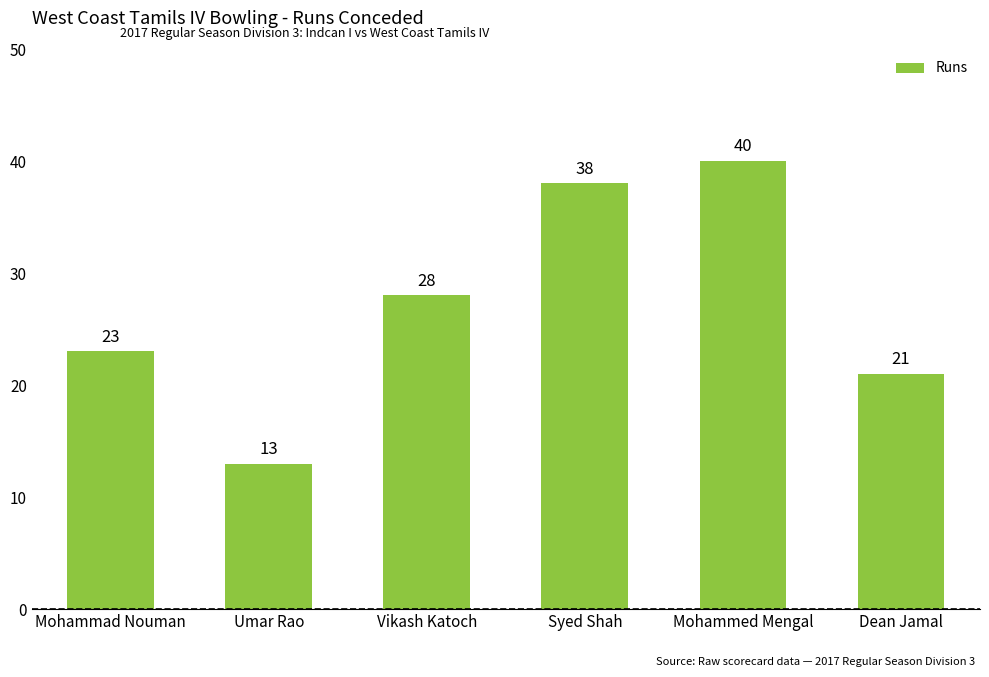

Reading left to right, list all the values displayed in this chart.

Mohammad Nouman=23	Umar Rao=13	Vikash Katoch=28	Syed Shah=38	Mohammed Mengal=40	Dean Jamal=21